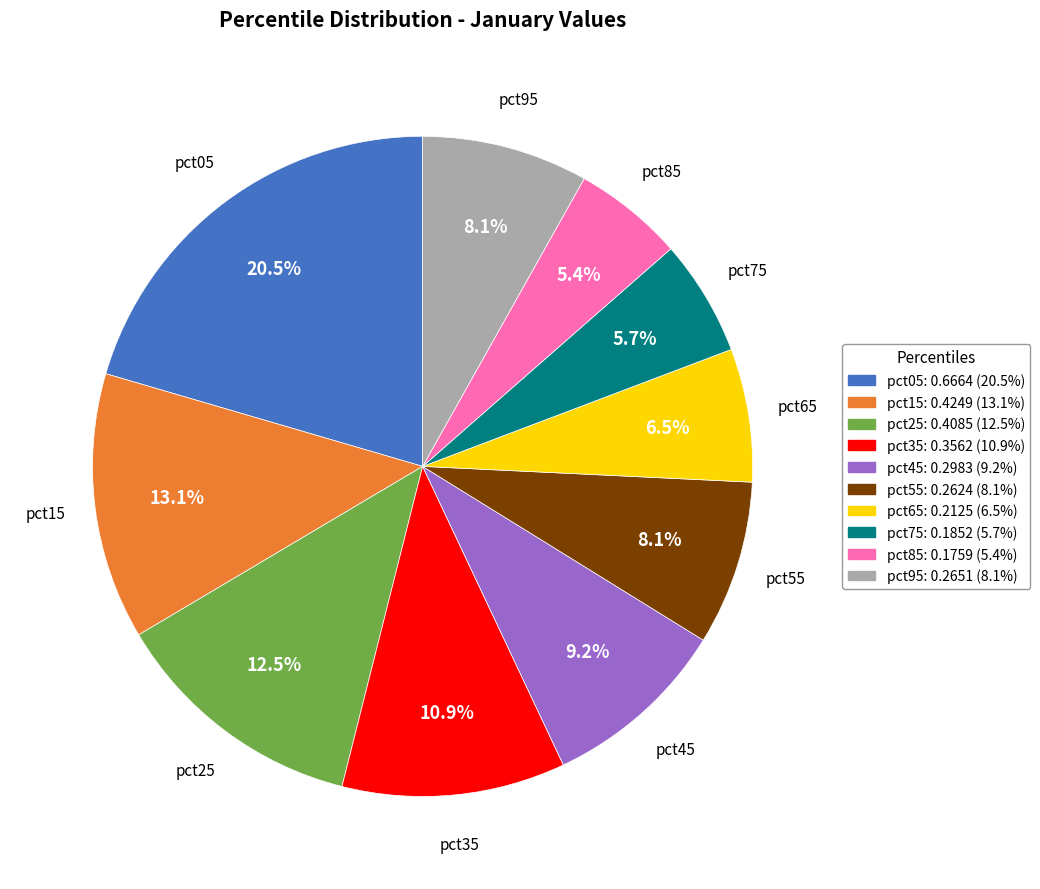

To the nearest percent, what is the combined percentage of pct05 and pct35?

31%